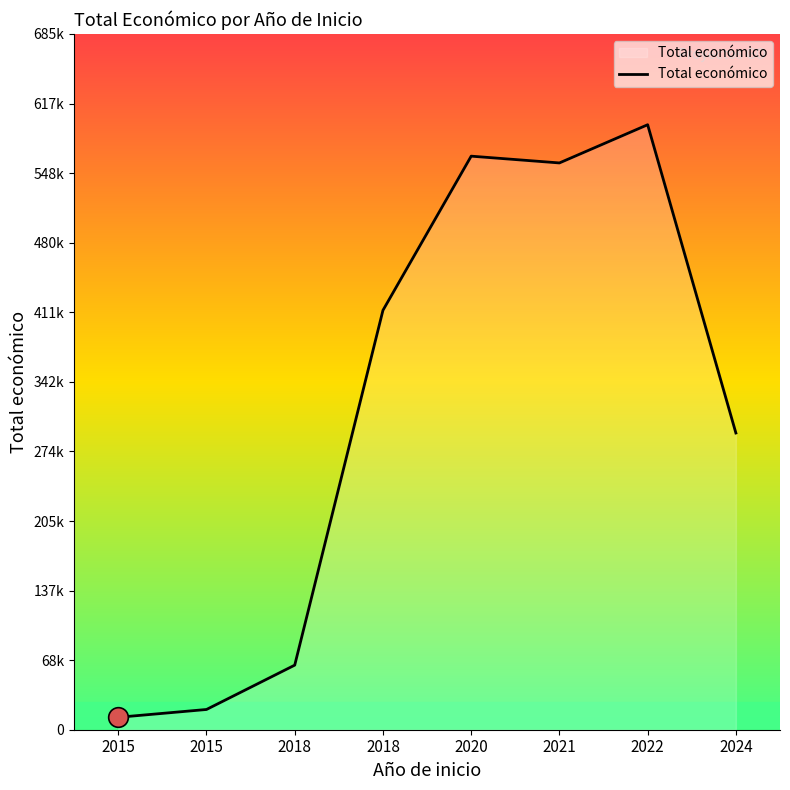

Approximately how many times larger is the value at 2024 compared to 2015?

14.7